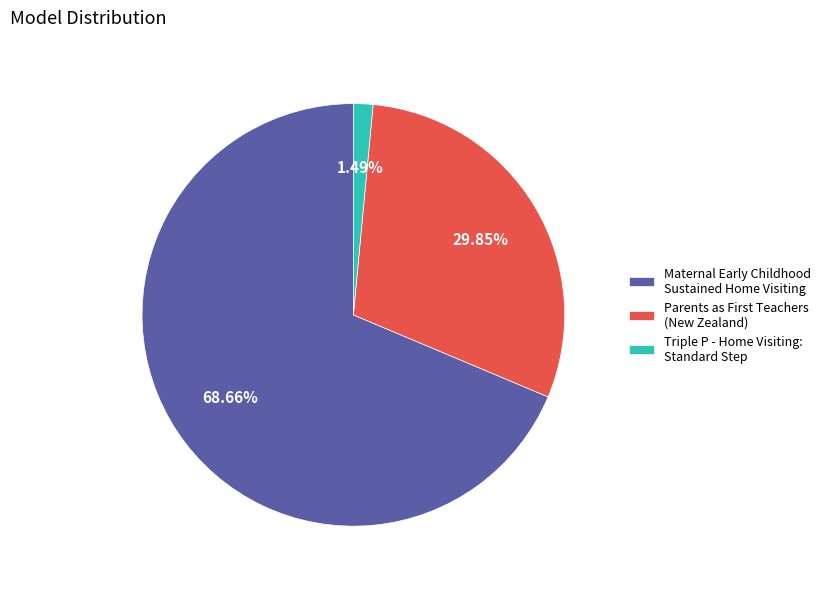

Does Triple P - Home Visiting: Standard Step represent more than half of the total?

No